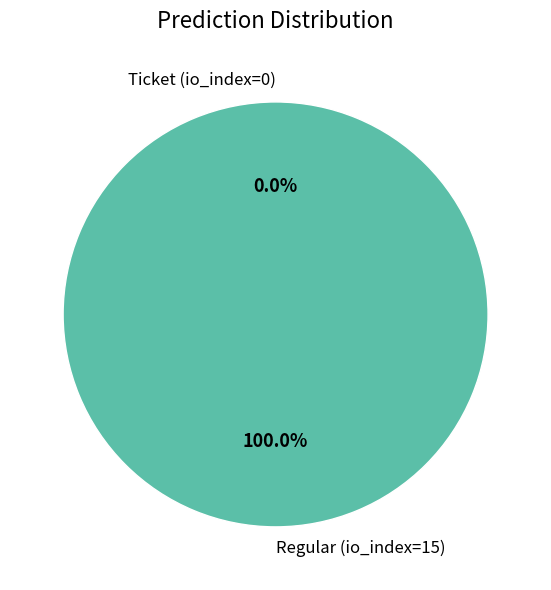

How many segments does this pie chart have?

2